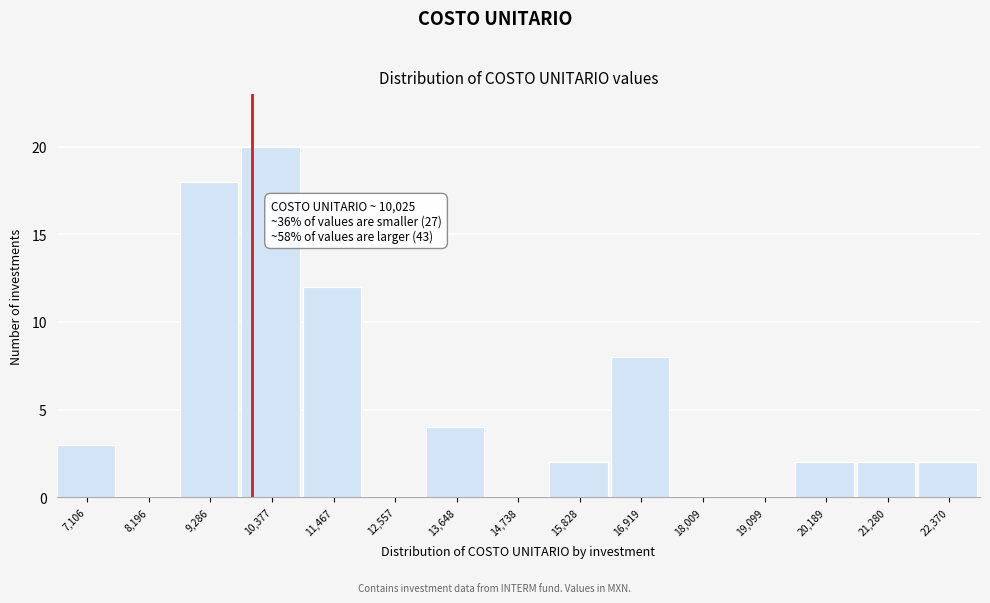

Which range on the x-axis has the tallest bar?

9800 to 11000